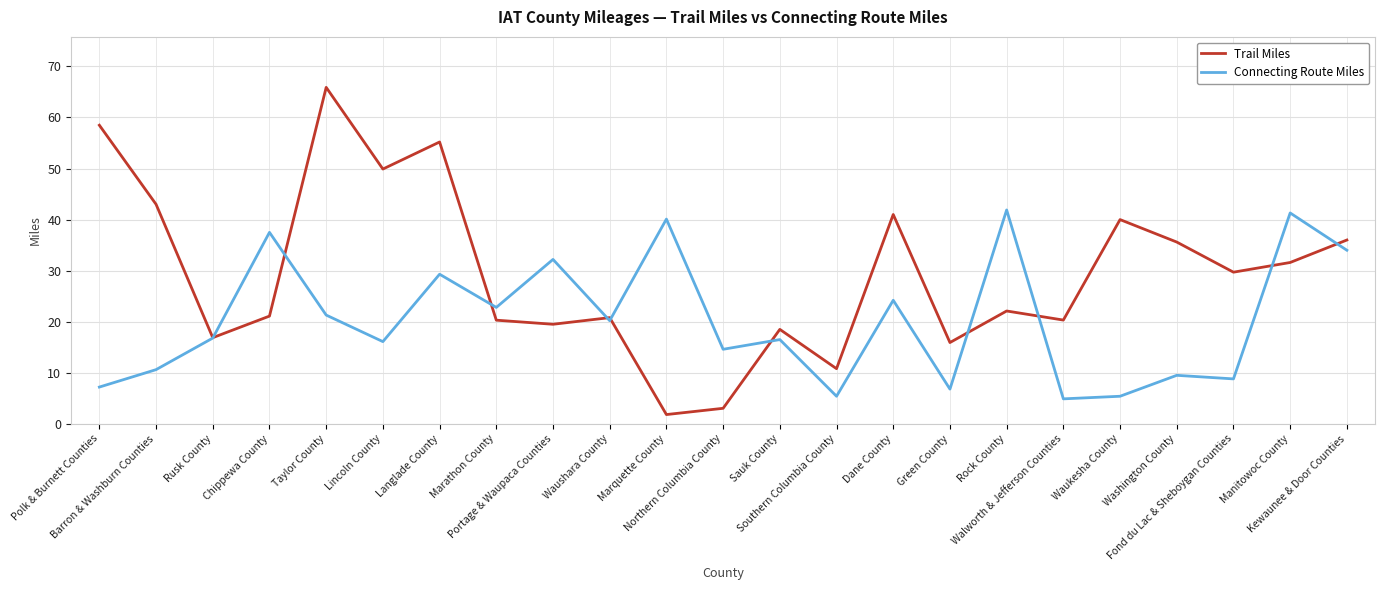

True or false: Trail Miles has more than 0 interior local peaks.

True